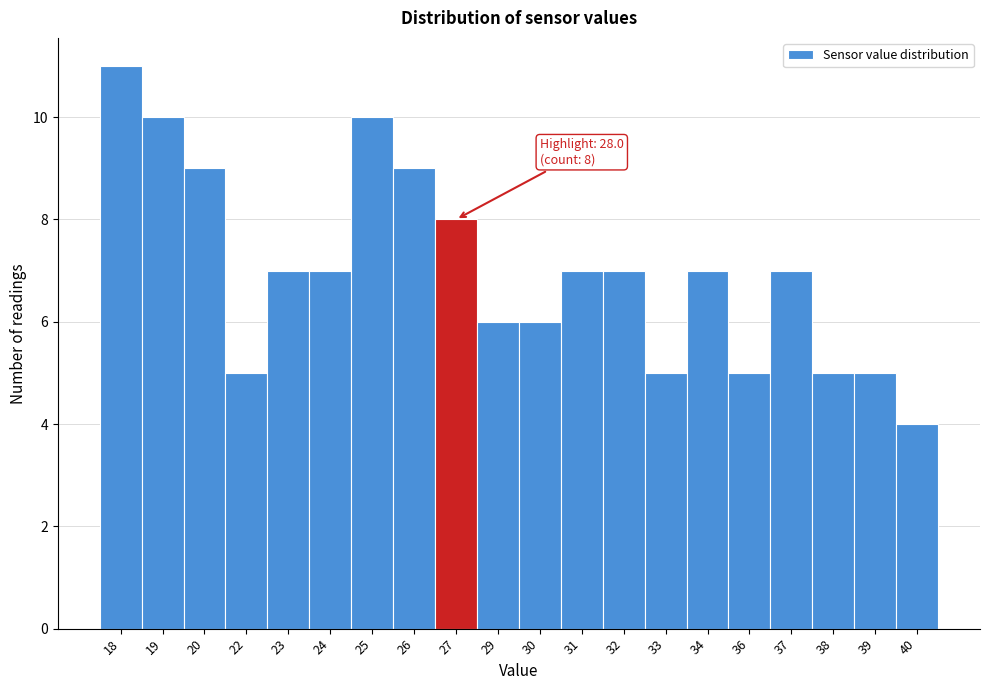

Reading left to right, transcribe all the data shown in this chart.

18=11	19=10	20=9	22=5	23=7	24=7	25=10	26=9	27=8	29=6	30=6	31=7	32=7	33=5	34=7	36=5	37=7	38=5	39=5	40=4